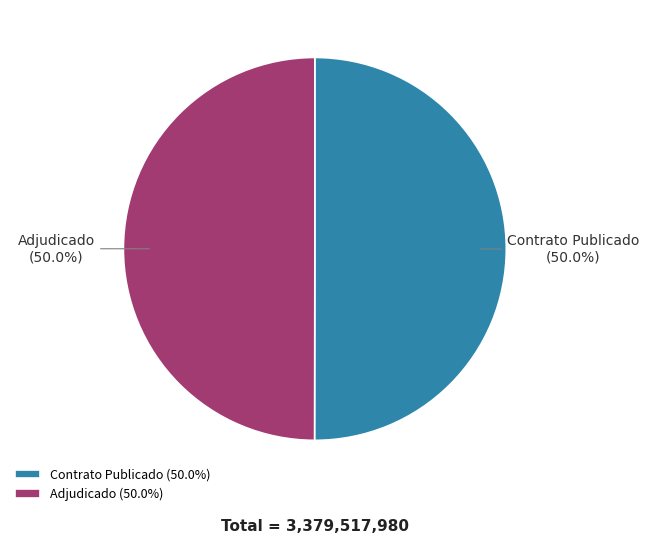

What is the ratio of the value at Adjudicado (50.0%) to the value at Contrato Publicado (50.0%)?

1.0